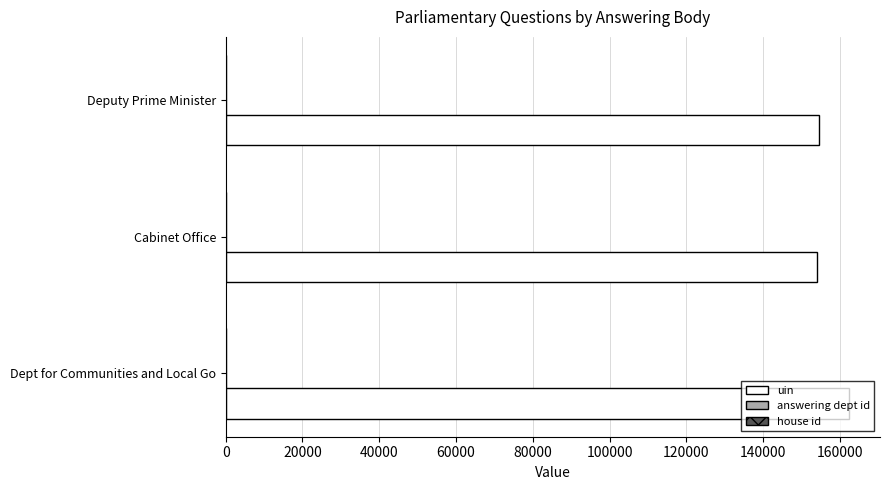

True or false: uin has a value of 162343 at Dept for Communities and Local Go.

True